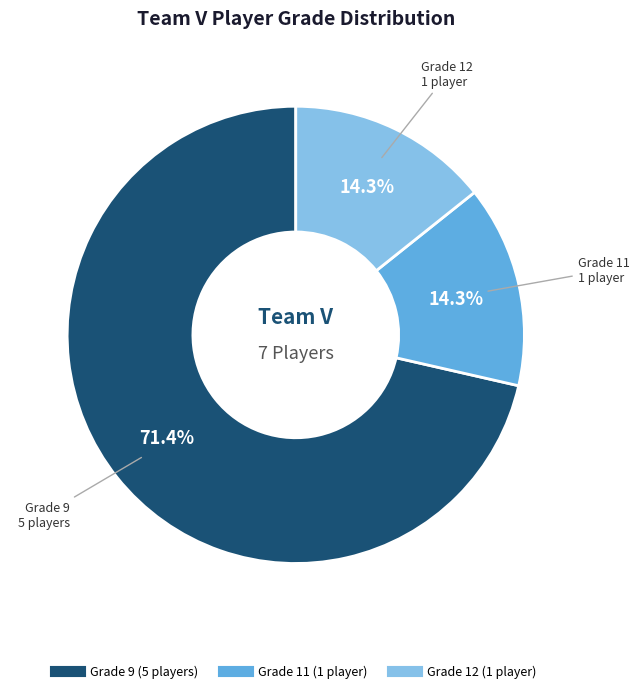

Does any single category account for the majority?

Yes